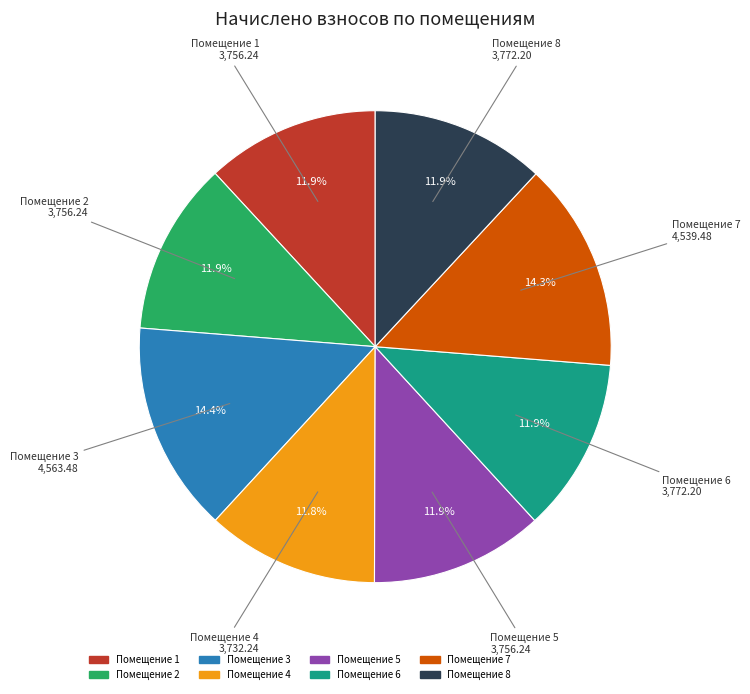

Does any single category account for the majority?

No